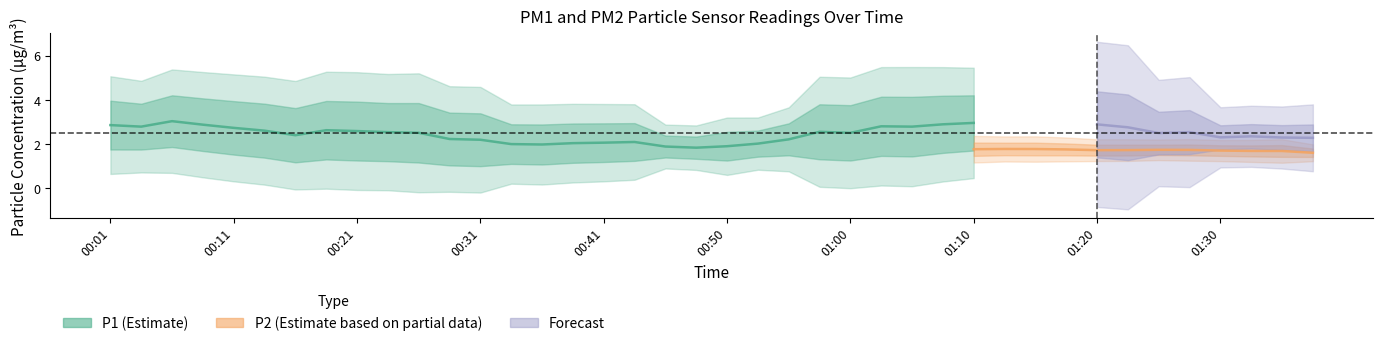

What is the label of the 3rd point from the left?

00:06